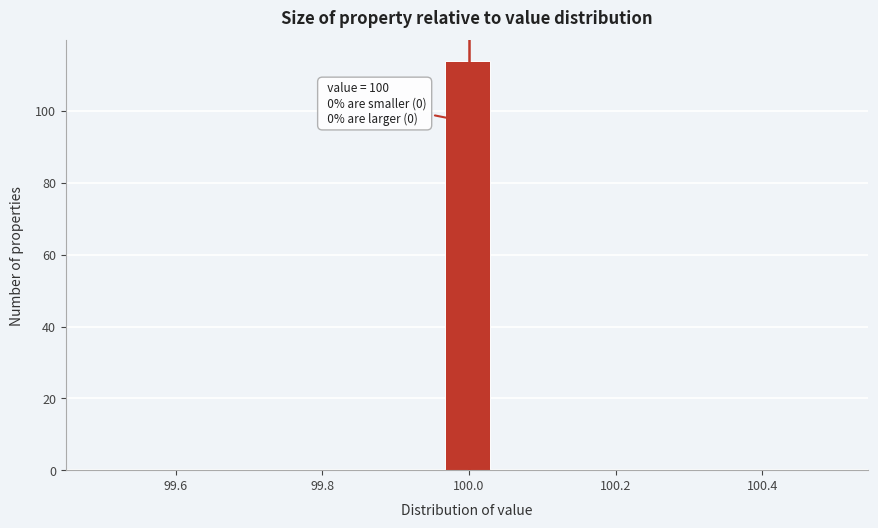

Read against the x-axis, roughly where is the centre of the tallest bar?

100.00